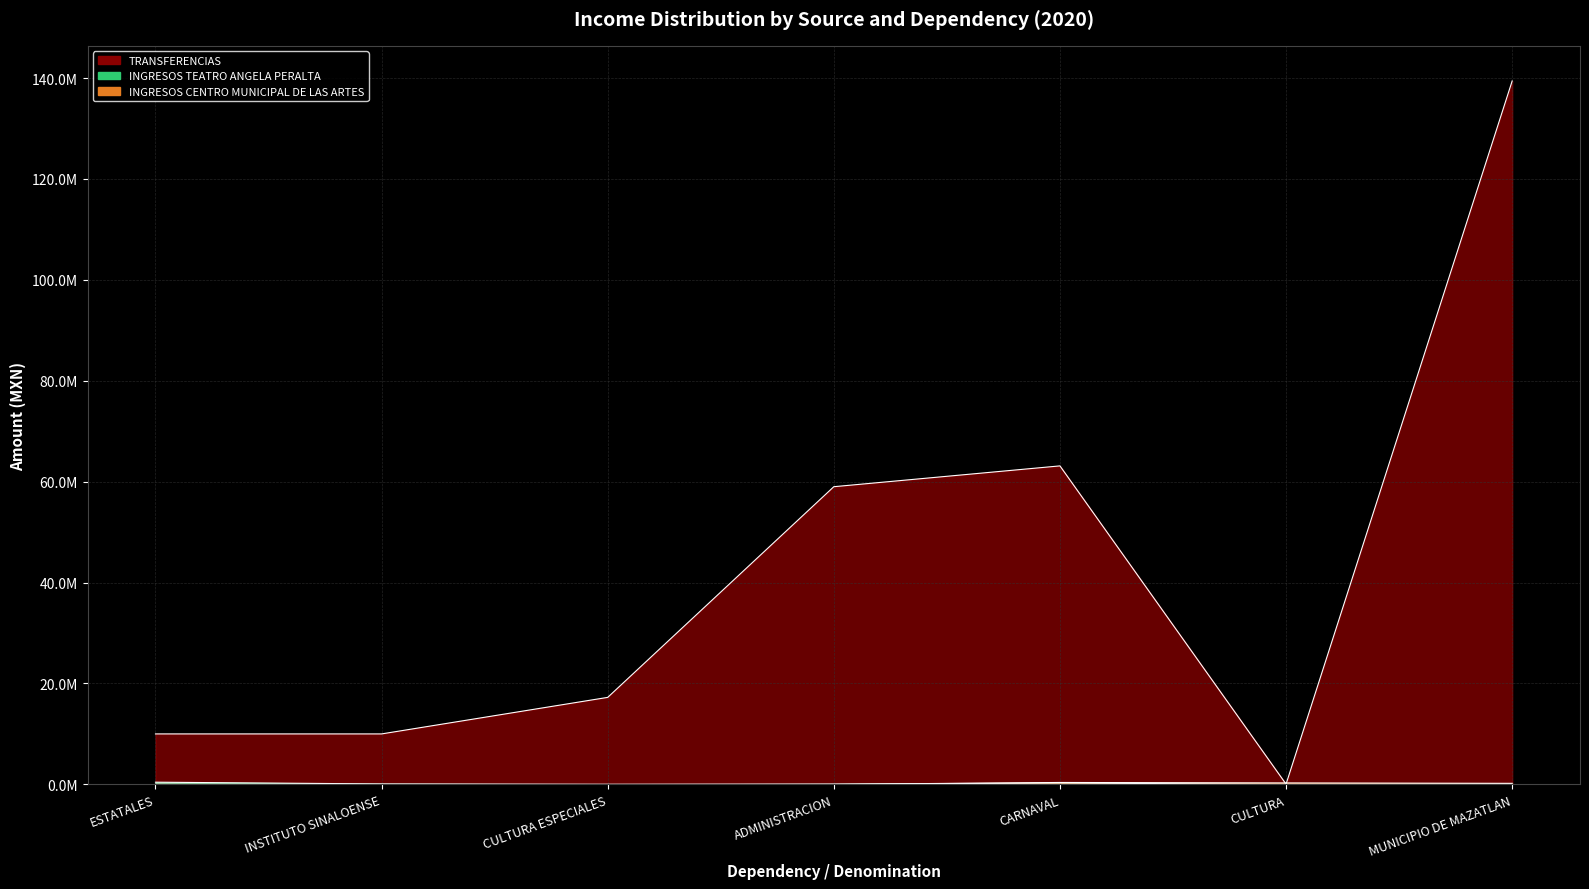

Rank the series at INSTITUTO SINALOENSE from highest to lowest value.

TRANSFERENCIAS, INGRESOS TEATRO ANGELA PERALTA, INGRESOS CENTRO MUNICIPAL DE LAS ARTES